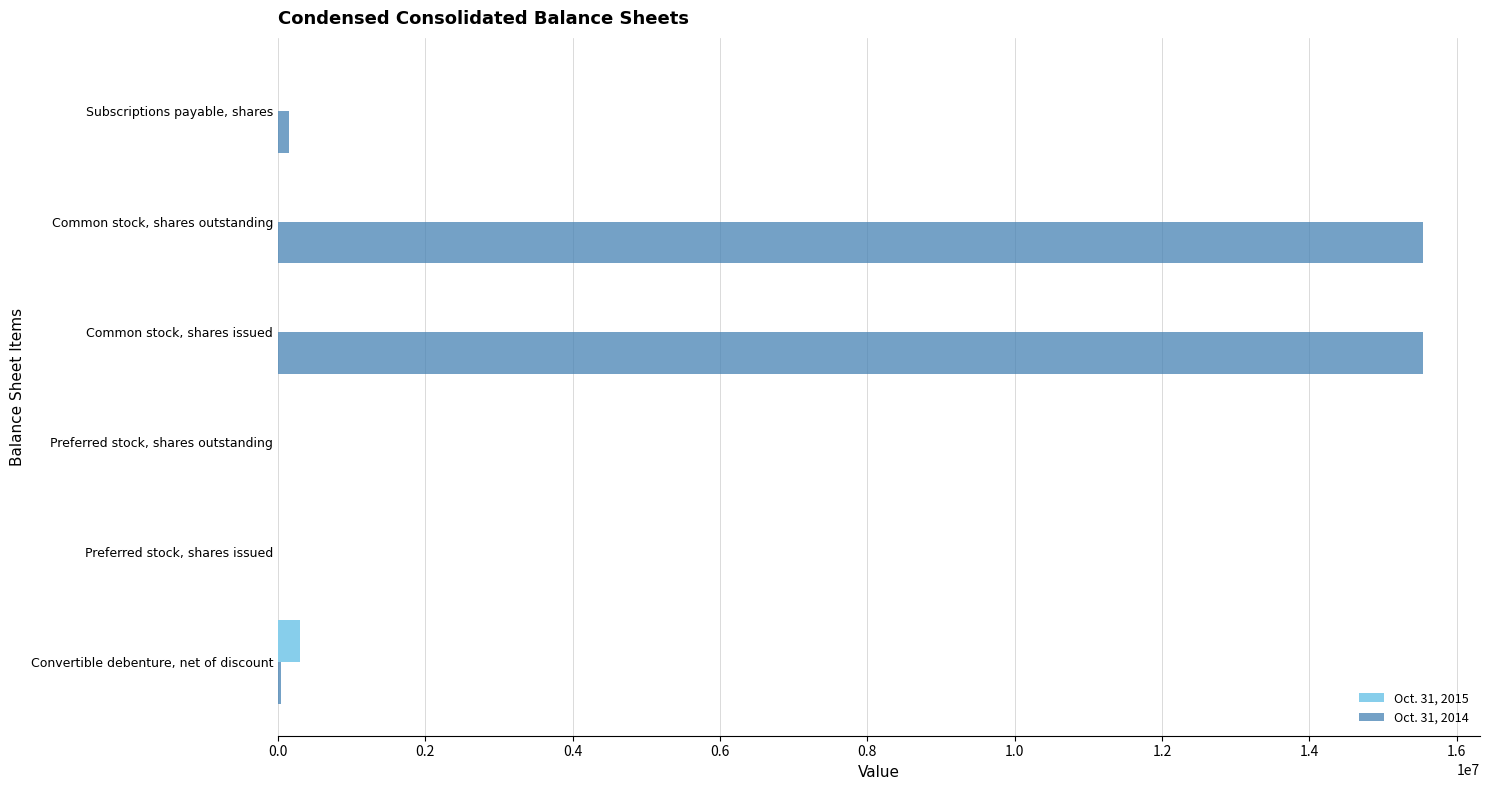

Which series has the largest total across all categories?

Oct. 31, 2014